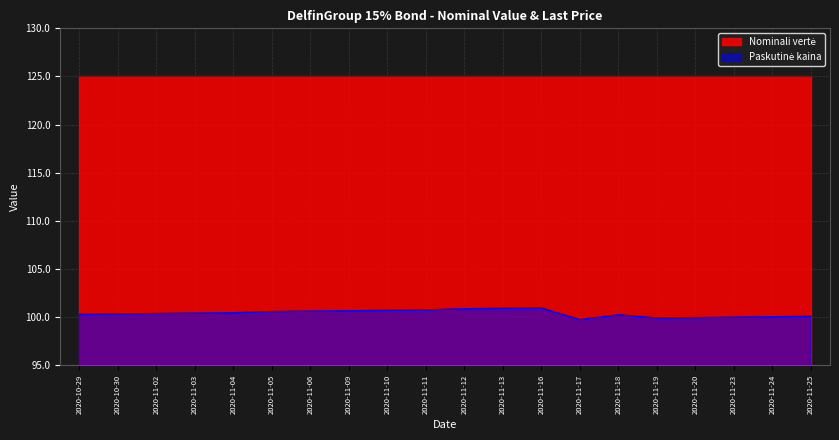

Where is the first local maximum?

2020-11-16